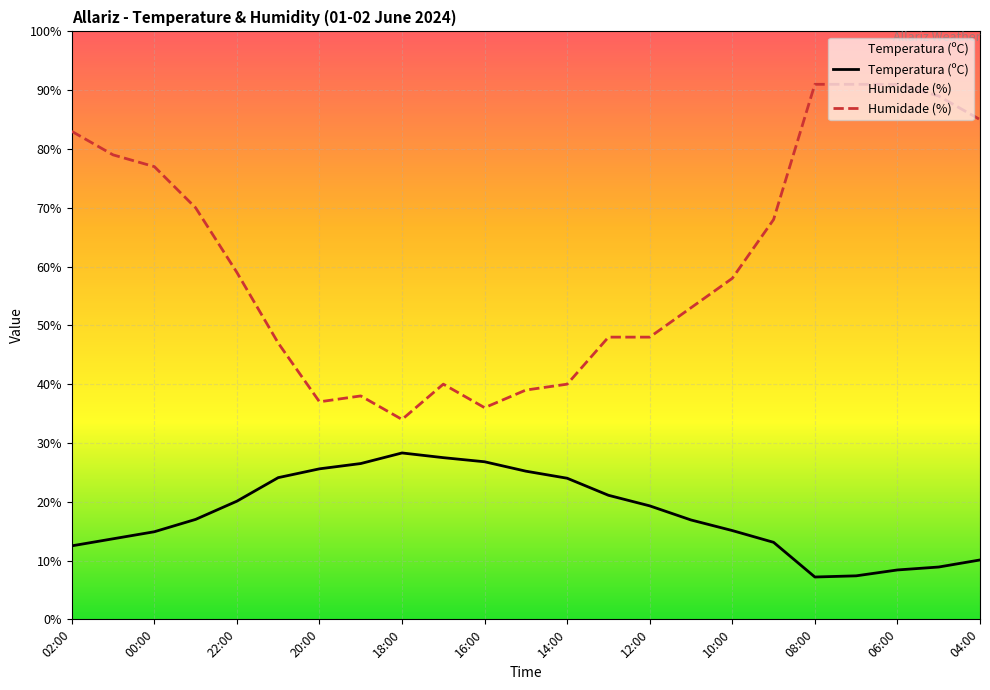

True or false: Temperatura (ºC) and Humidade (%) intersect in this chart.

False